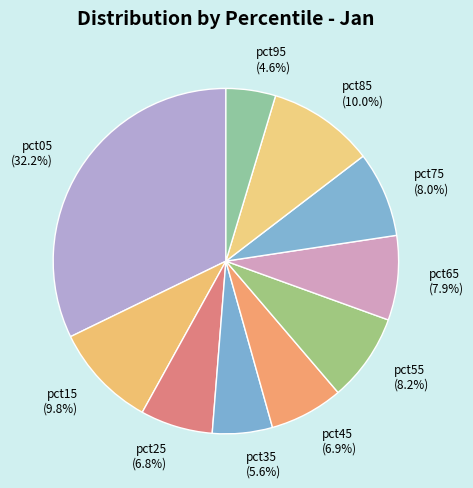

How many segments does this pie chart have?

10